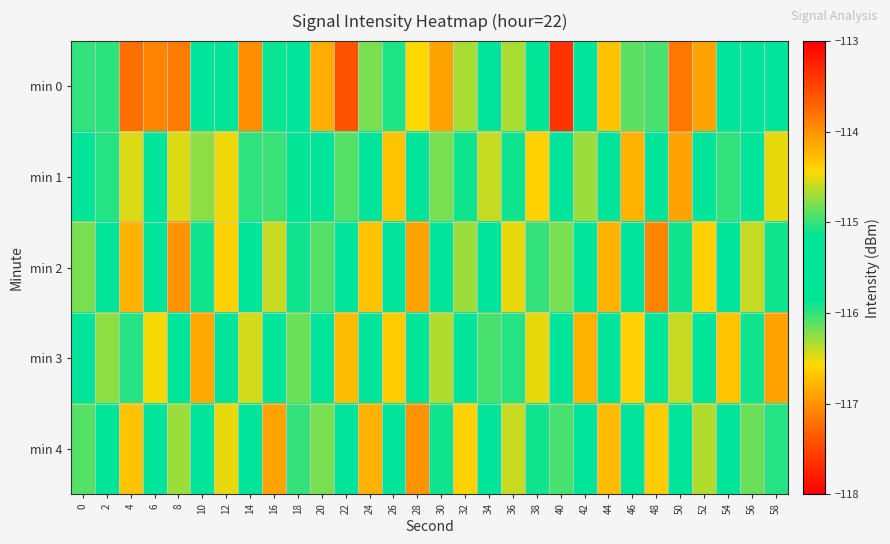

Which has a higher value, 28 or 46?

28